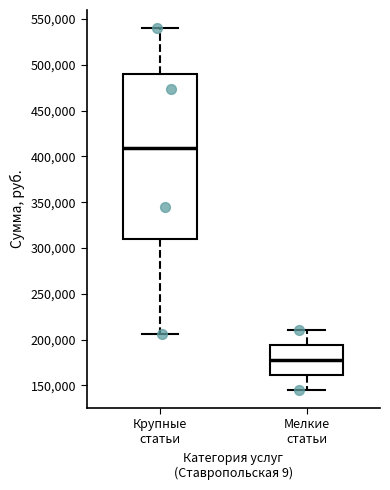

Comparing the boxes themselves (not the whiskers), which one is the tallest?

Крупные статьи